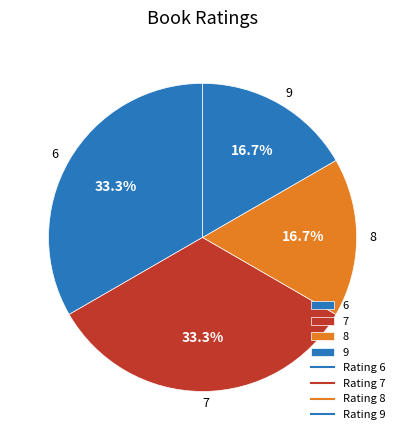

Is there a majority slice in this chart?

No